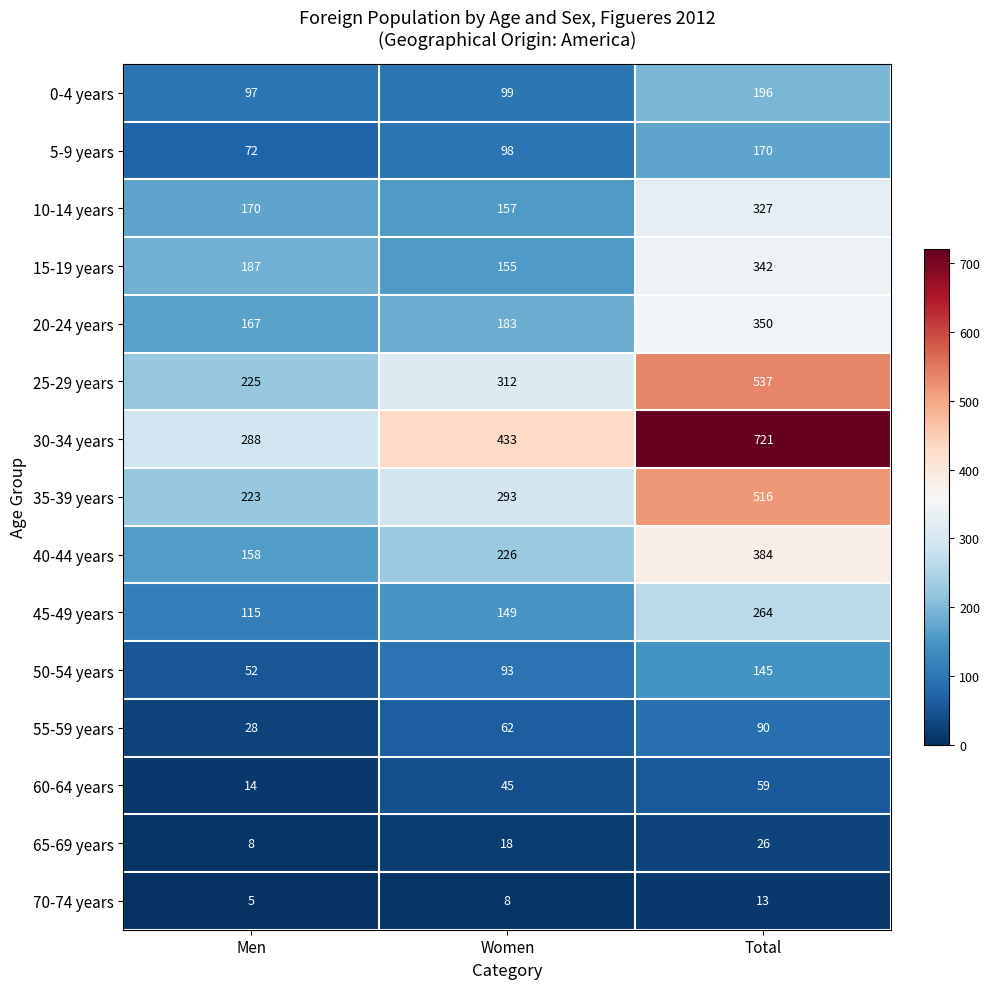

Which label corresponds to the smallest value in the chart?

Men